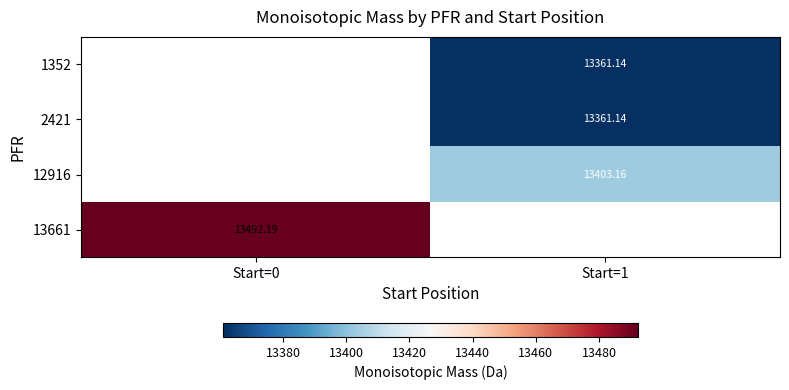

Where does the 12916 series first go above 13403?

Start=1